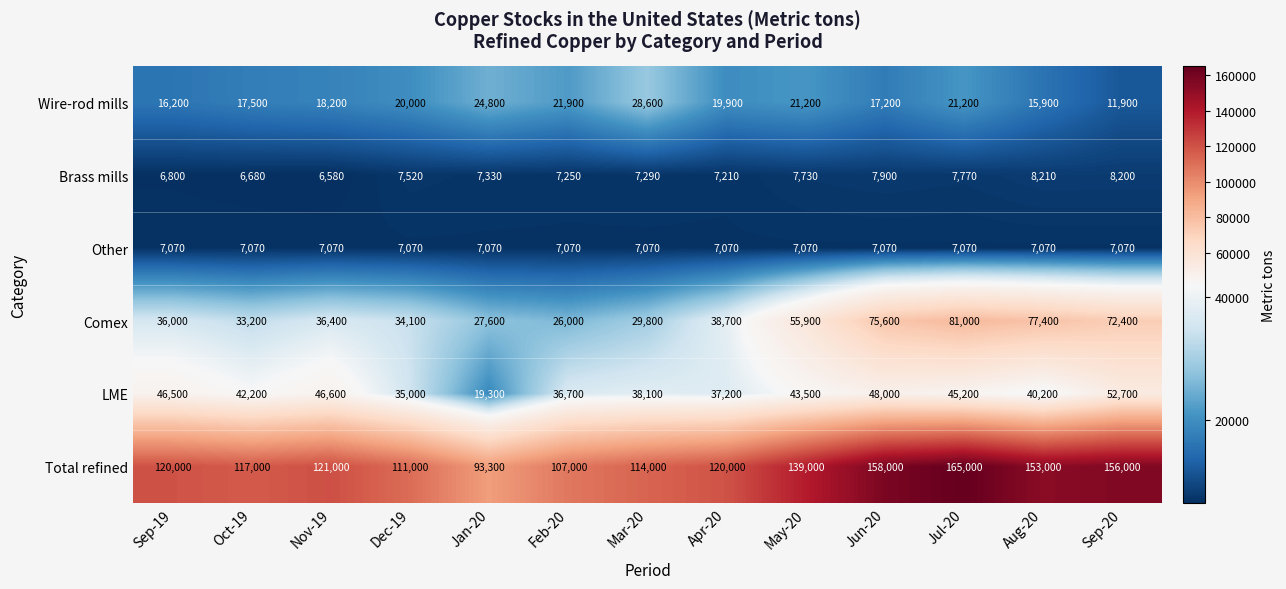

Which label corresponds to the smallest value in the chart?

Nov-19